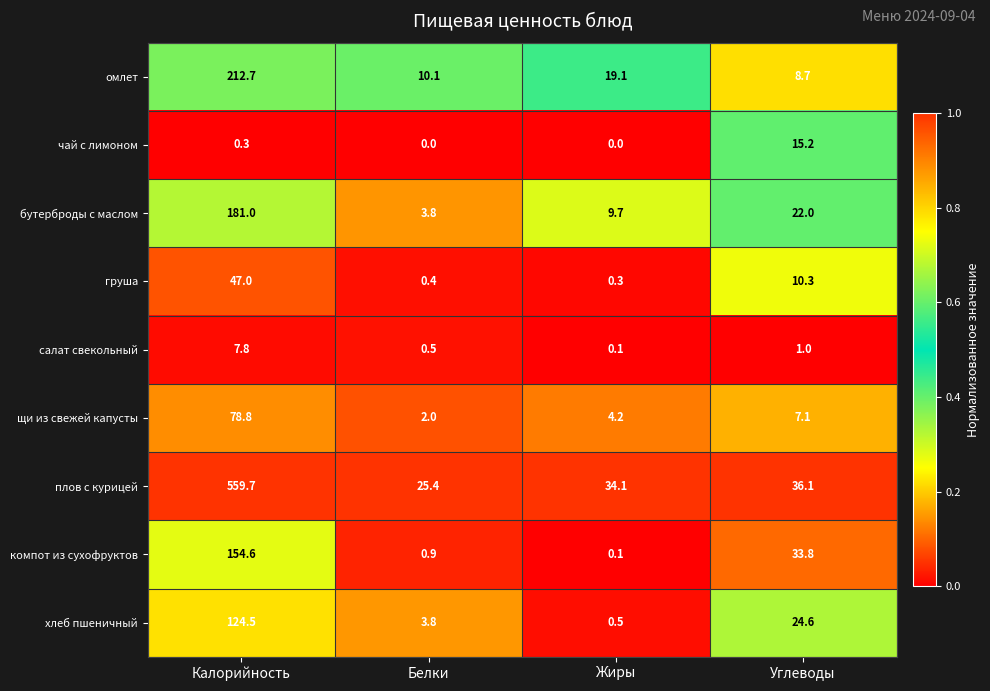

At how many categories does at least one series exceed 0?

4